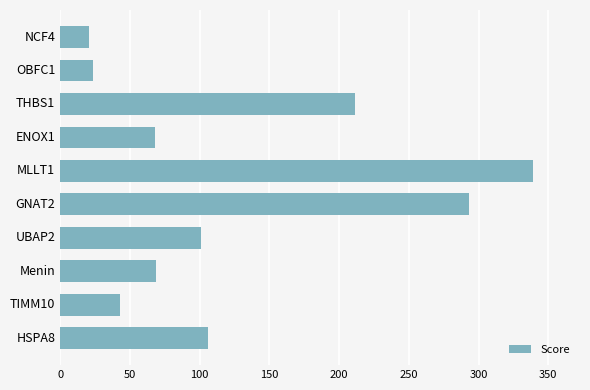

Between ENOX1 and OBFC1, which is larger?

ENOX1